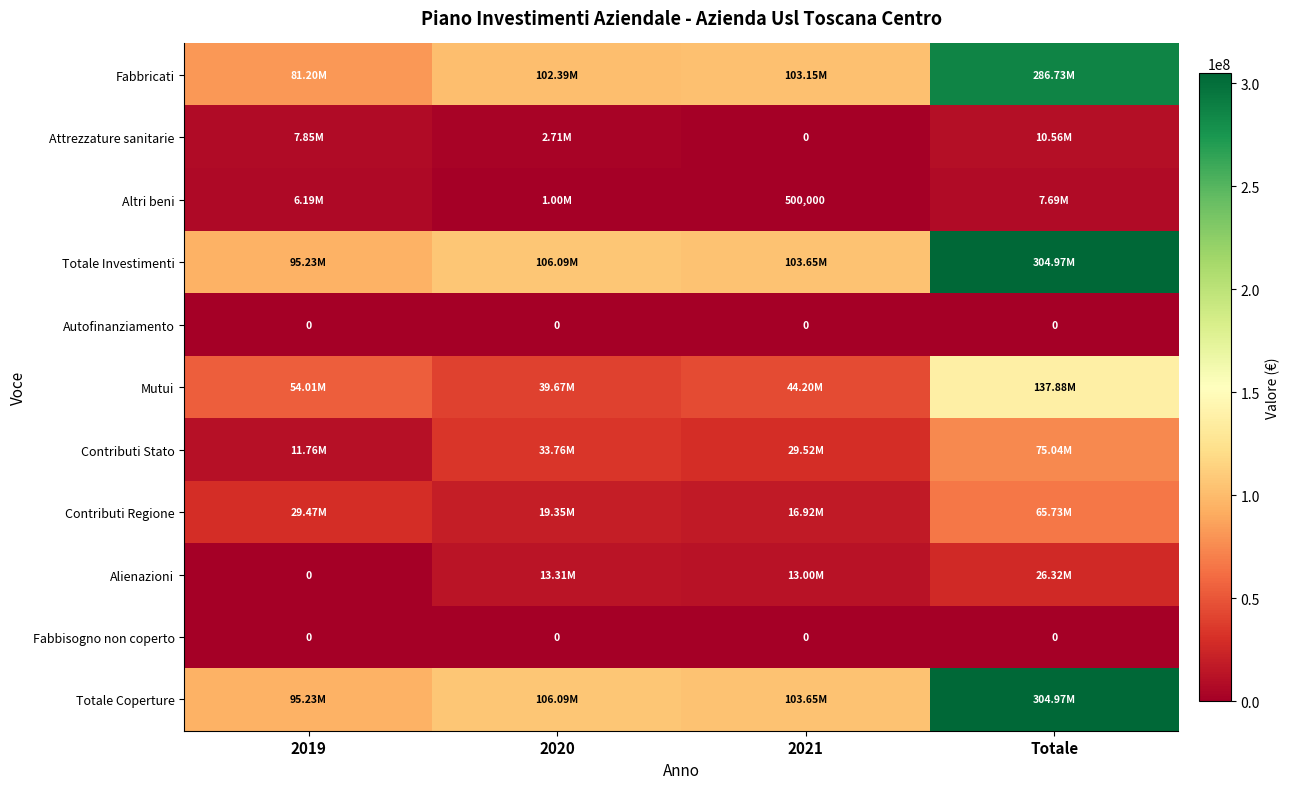

At 2019, list the series in order from smallest to largest.

Autofinanziamento, Alienazioni, Fabbisogno non coperto, Altri beni, Attrezzature sanitarie, Contributi Stato, Contributi Regione, Mutui, Fabbricati, Totale Coperture, Totale Investimenti